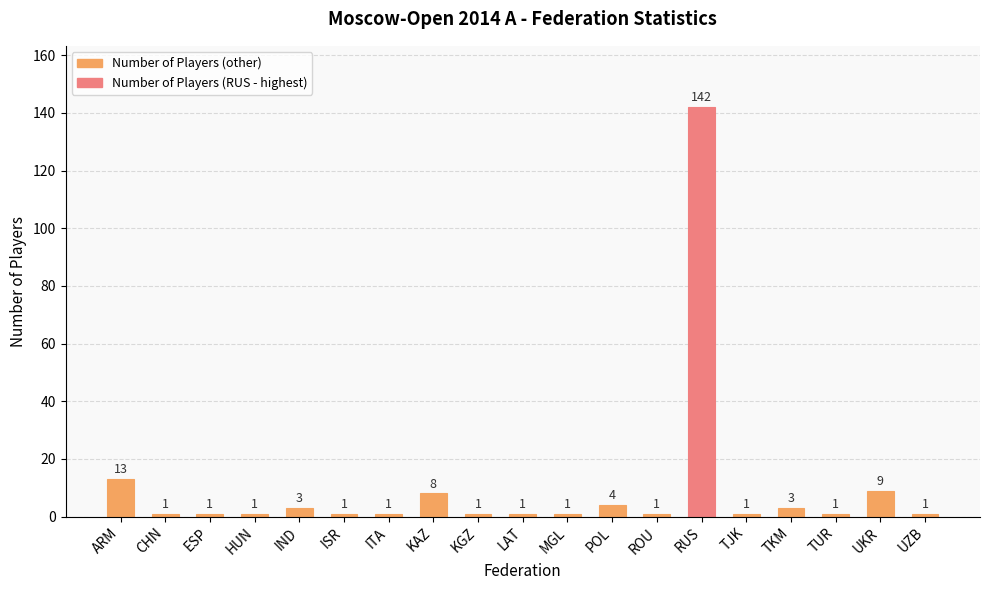

The value at CHN is 1. True or false?

True